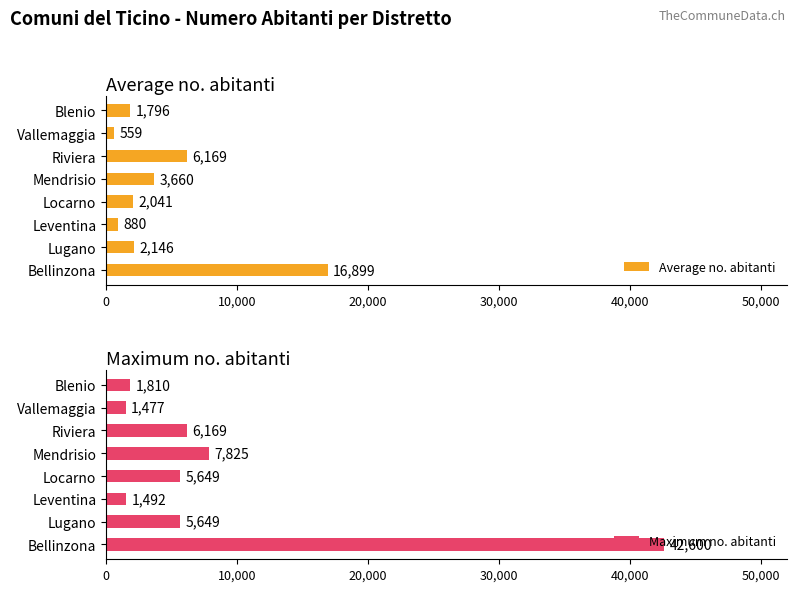

Where is Maximum no. abitanti nearest to the value 22038?

Mendrisio